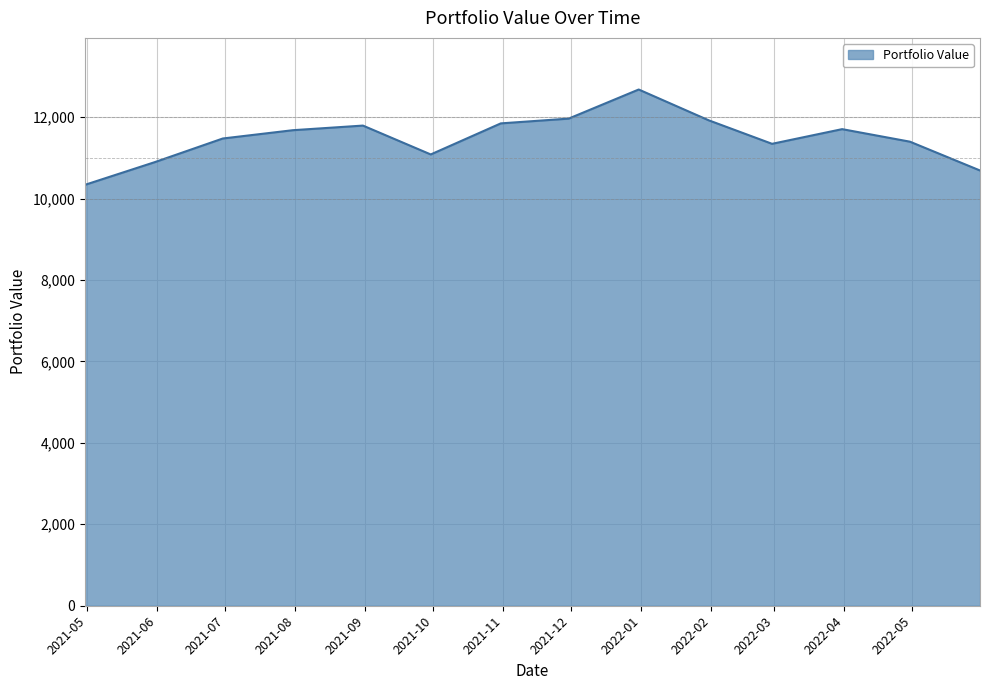

What is the difference between the maximum and minimum values?

2341.1